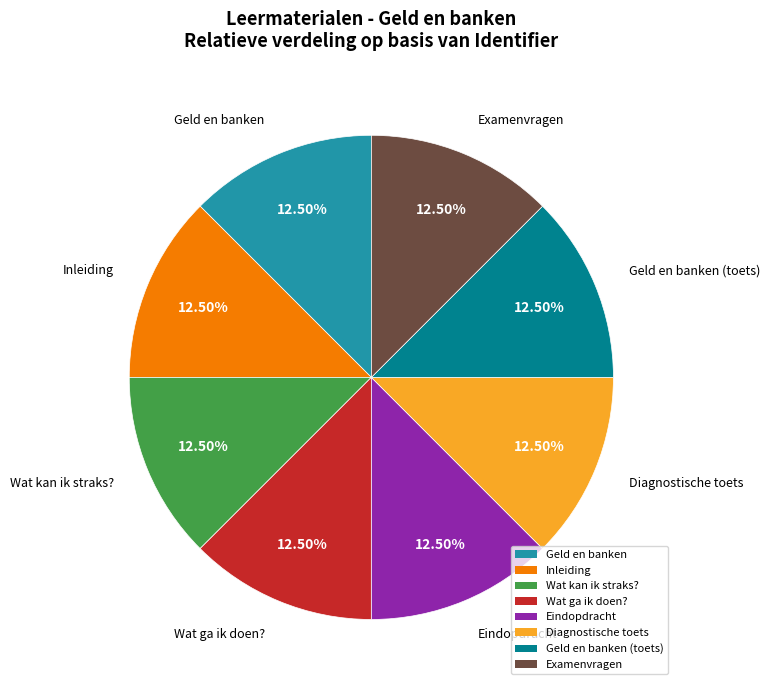

Is there a majority slice in this chart?

No